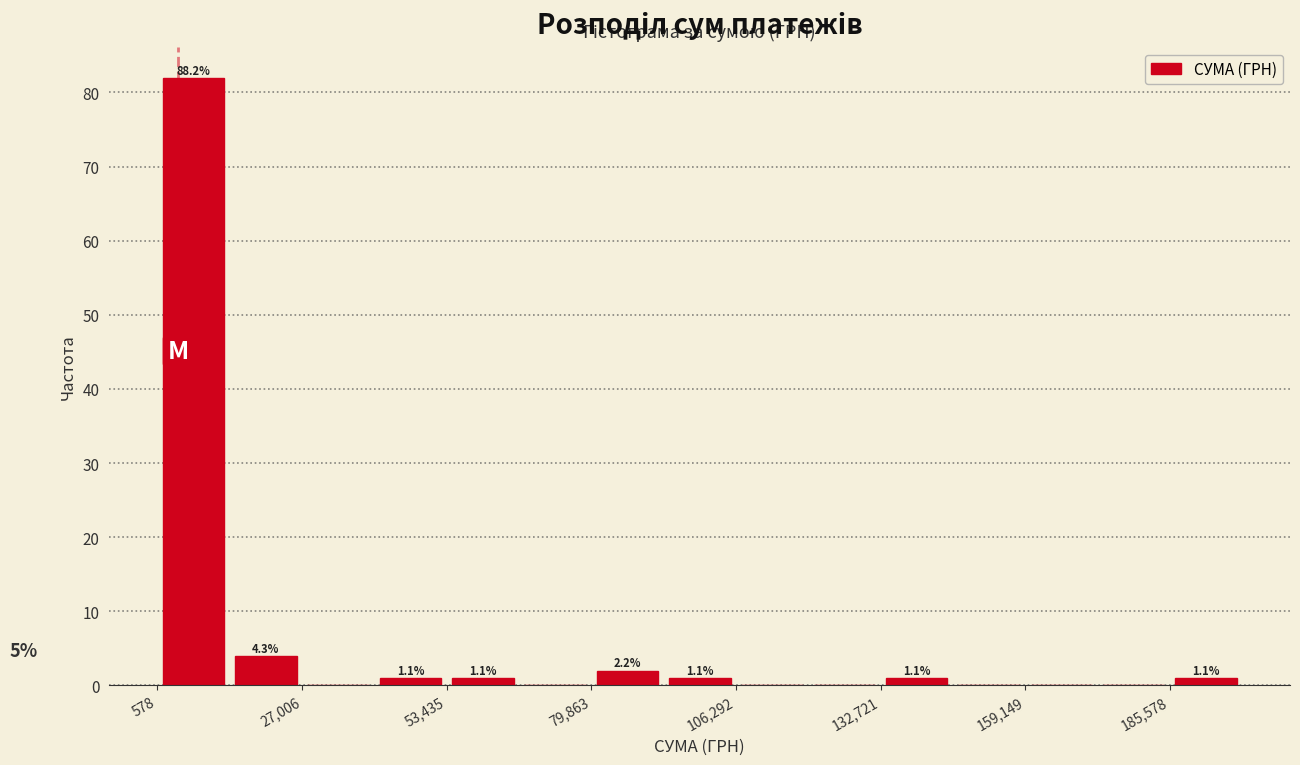

Around what value on the x-axis is the tallest bar? Give the approximate position of its centre, as read against the axis.

5000